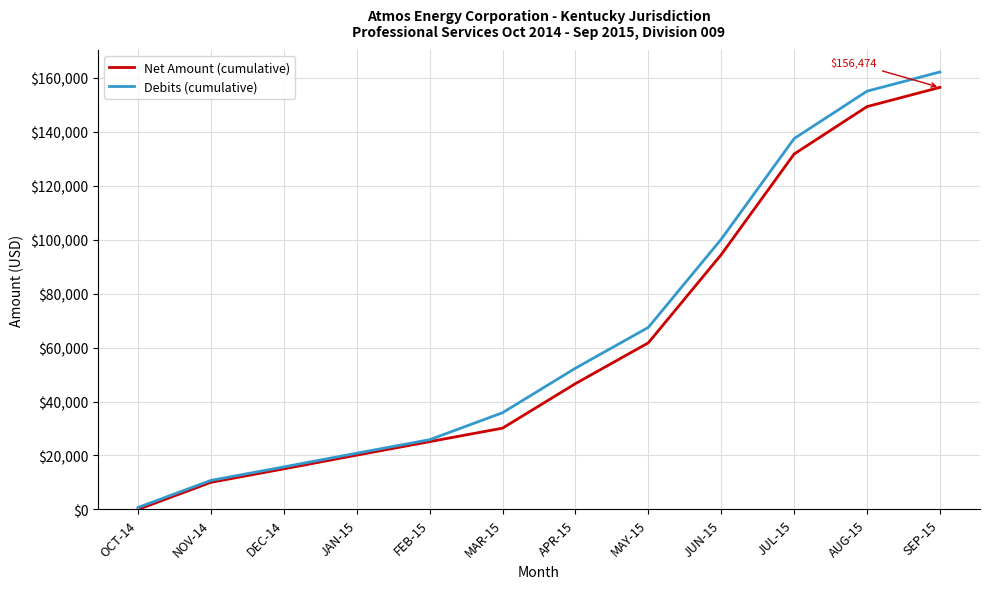

What position from the left is JUN-15?

9